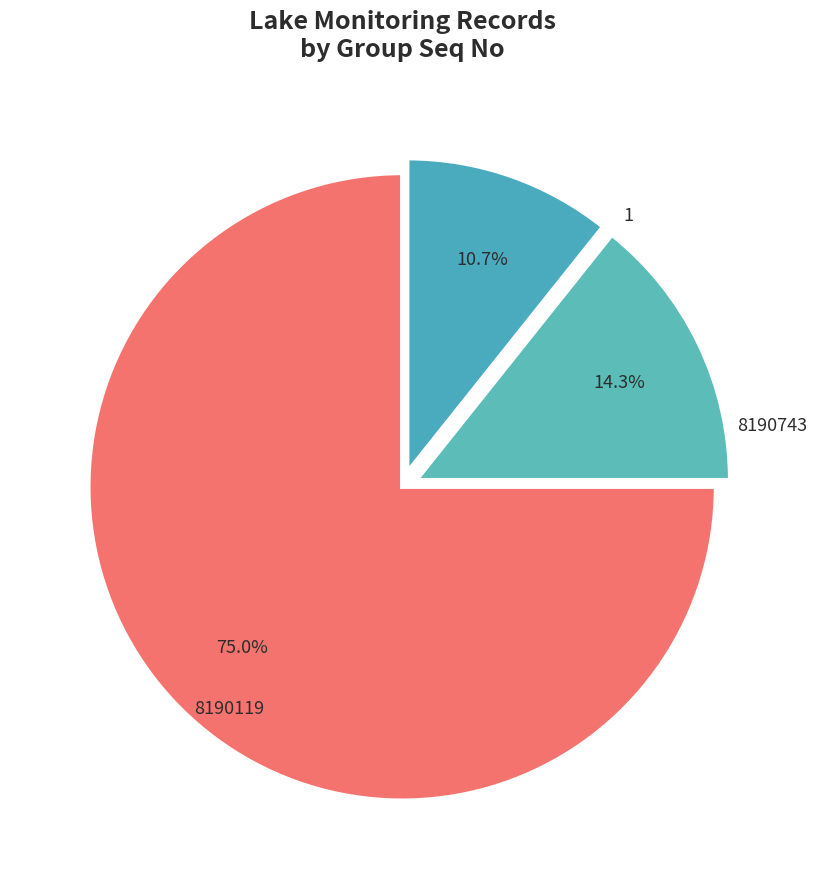

Is 8190119 the majority of the pie?

Yes